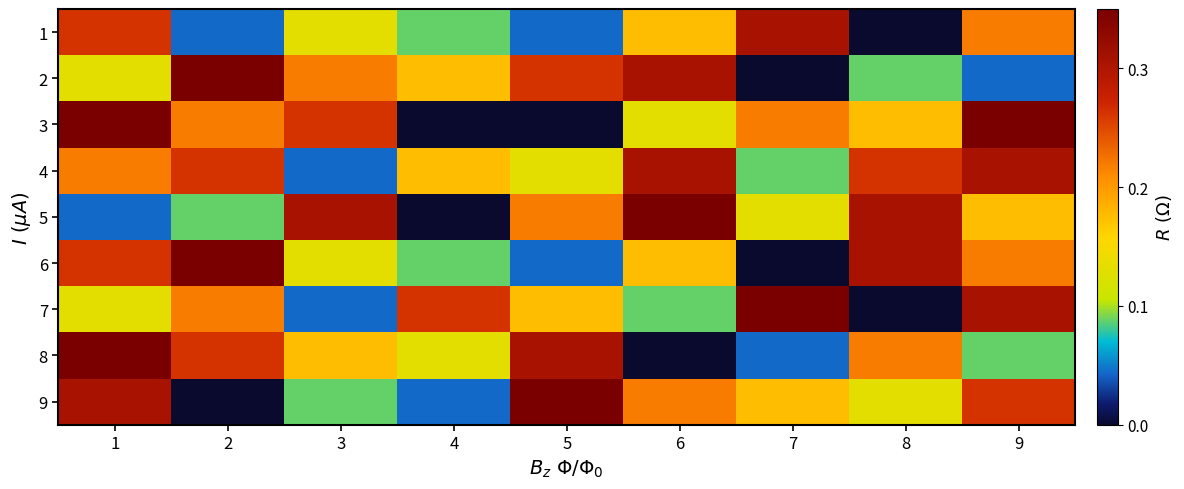

How many data points does each series have?

9